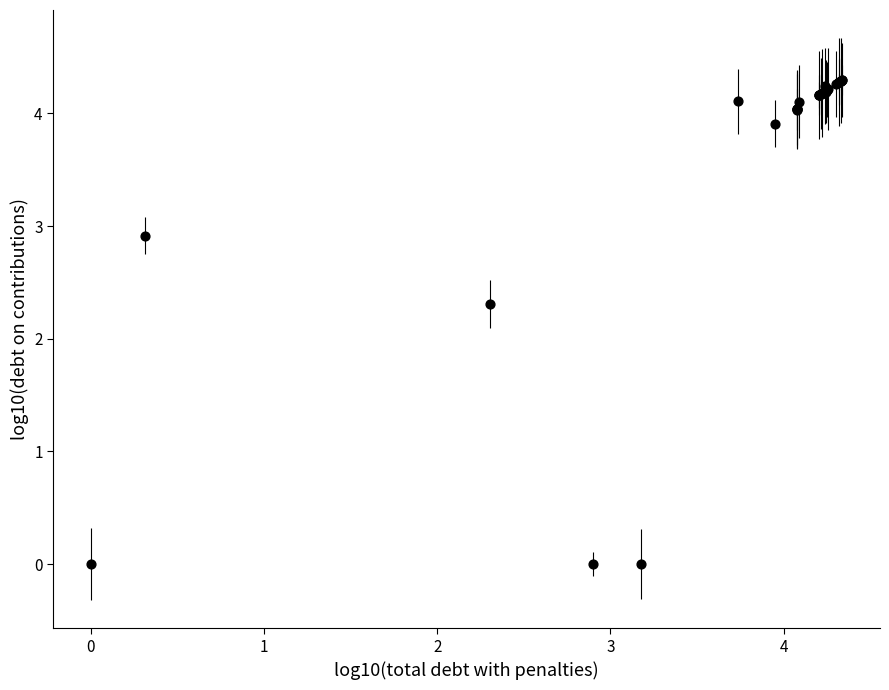

What Y value in the scatter plot is closest to 2?

2.3